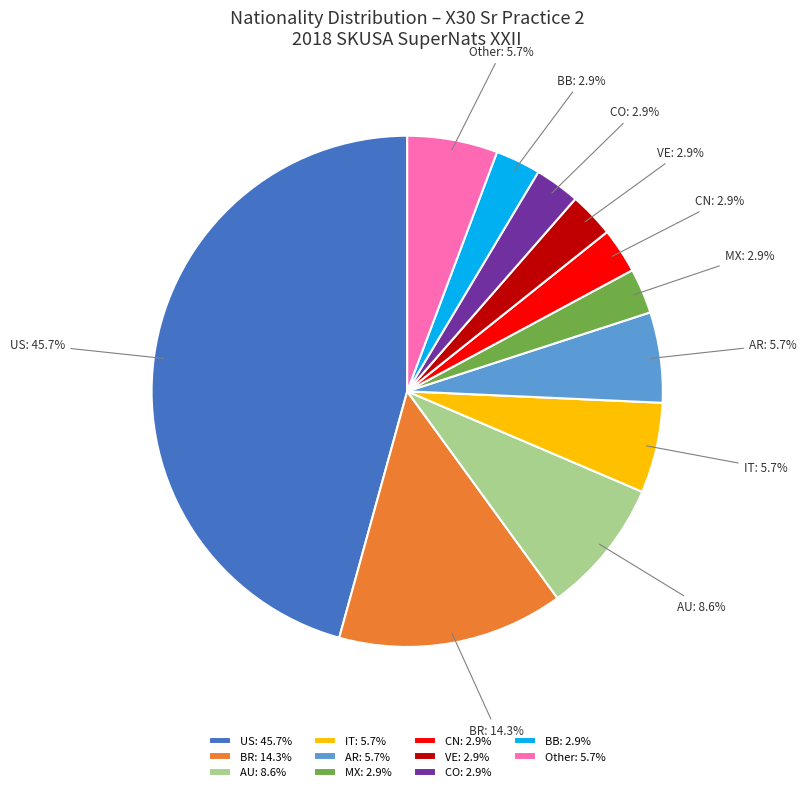

What is the largest slice in the pie chart?

US